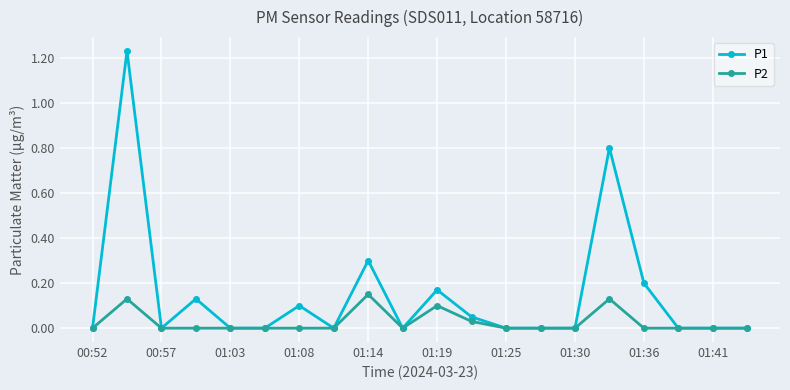

Which series has the largest total across all categories?

P1